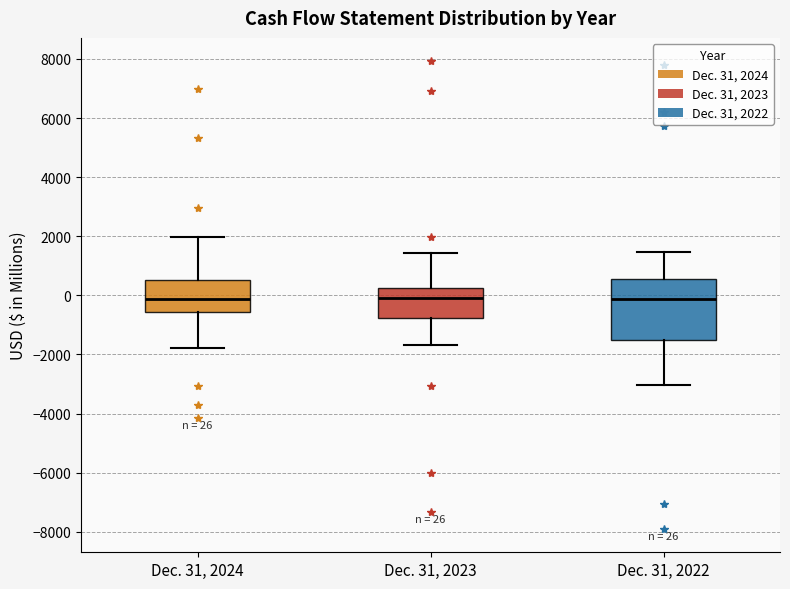

Comparing the boxes themselves (not the whiskers), which one is the tallest?

Dec. 31, 2022